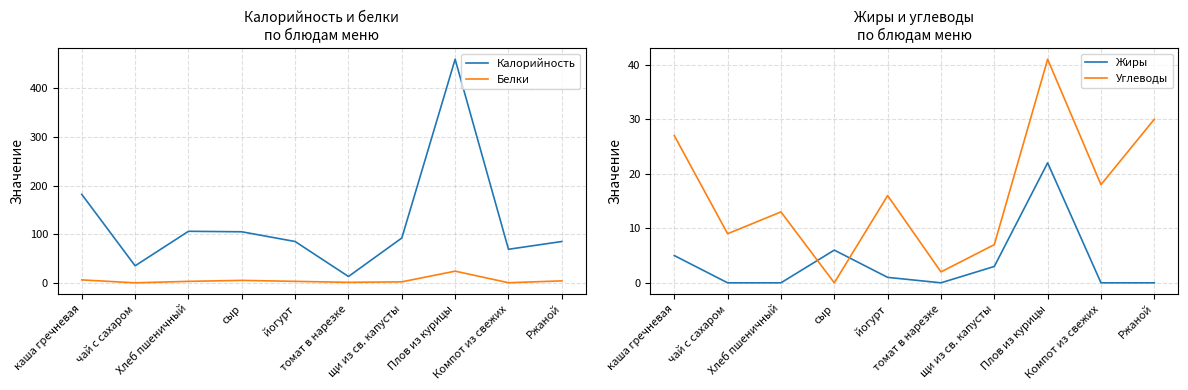

Where is the first local maximum for Калорийность?

Хлеб пшеничный